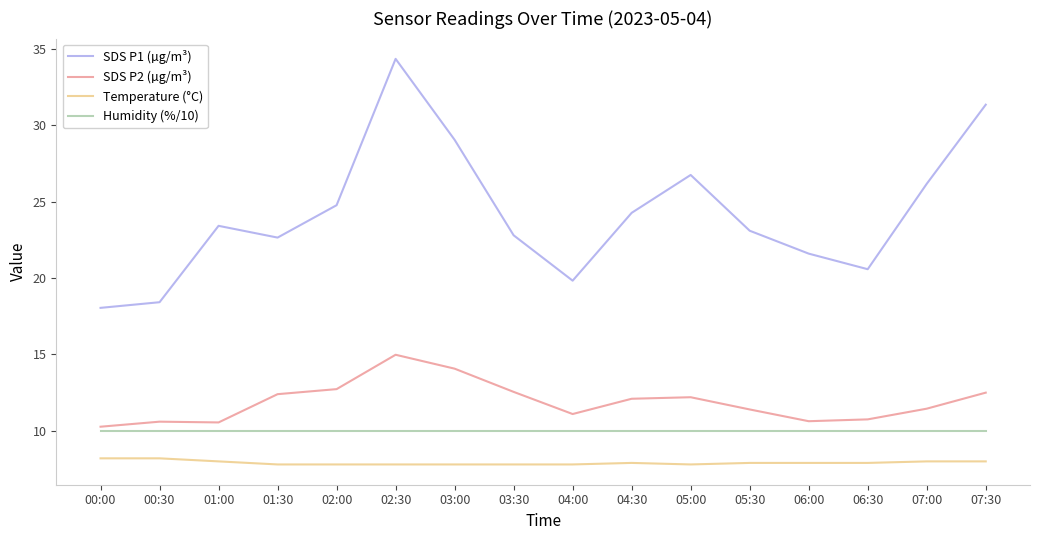

True or false: SDS P1 (µg/m³) and Temperature (°C) intersect in this chart.

False